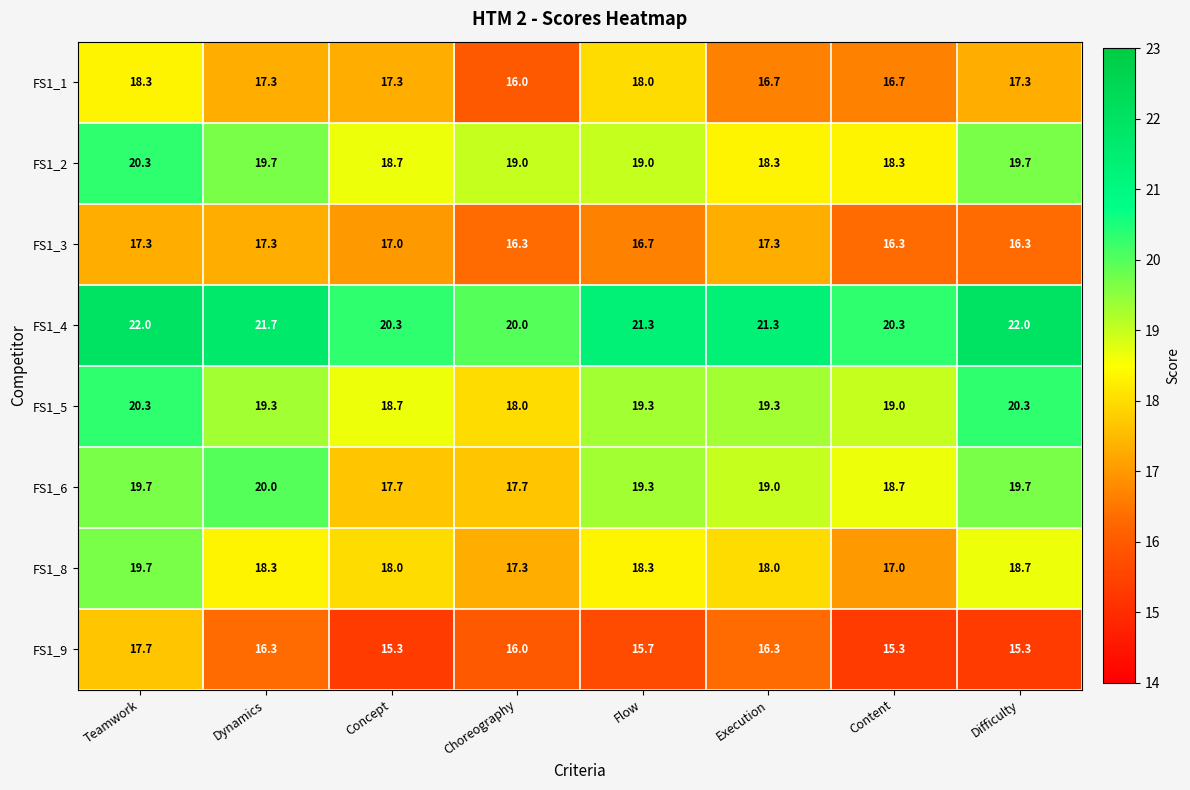

What is the smallest value displayed?

15.3